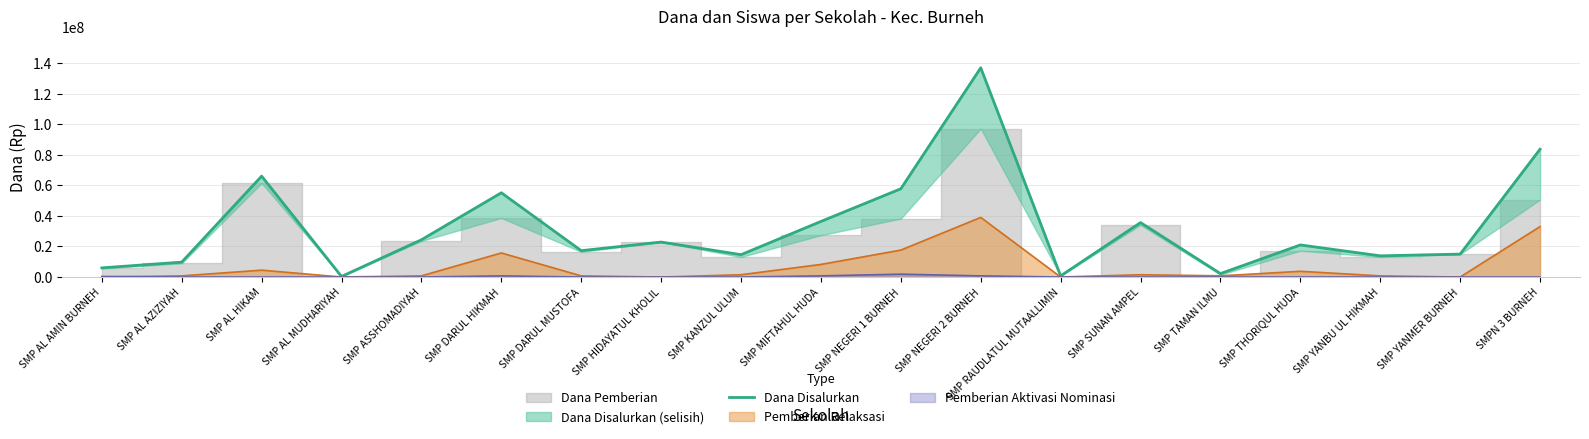

At which category does the data reach its first local valley?

SMP AL MUDHARIYAH